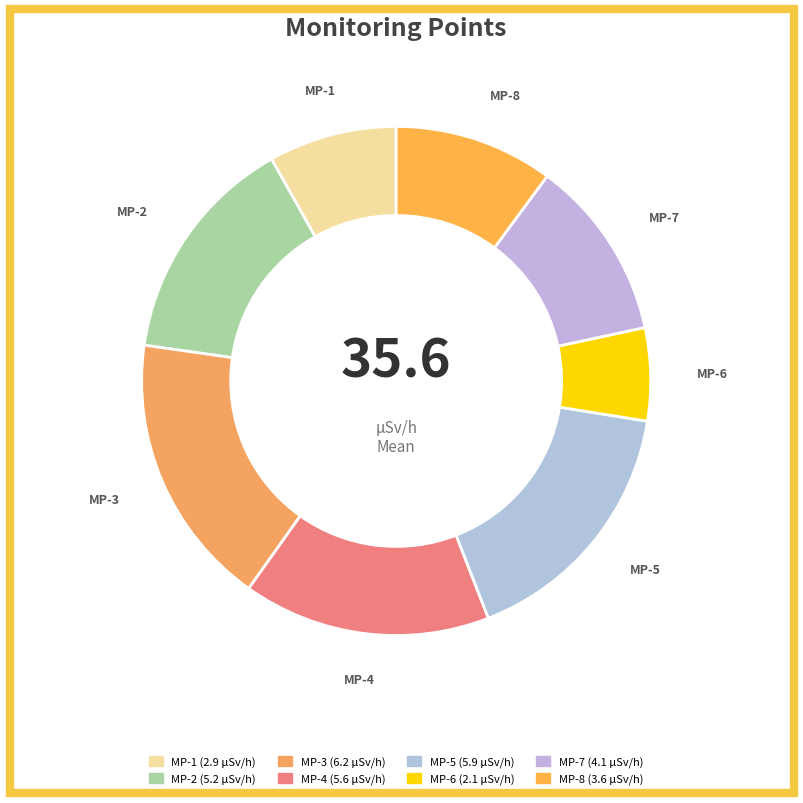

Is there a majority slice in this chart?

No